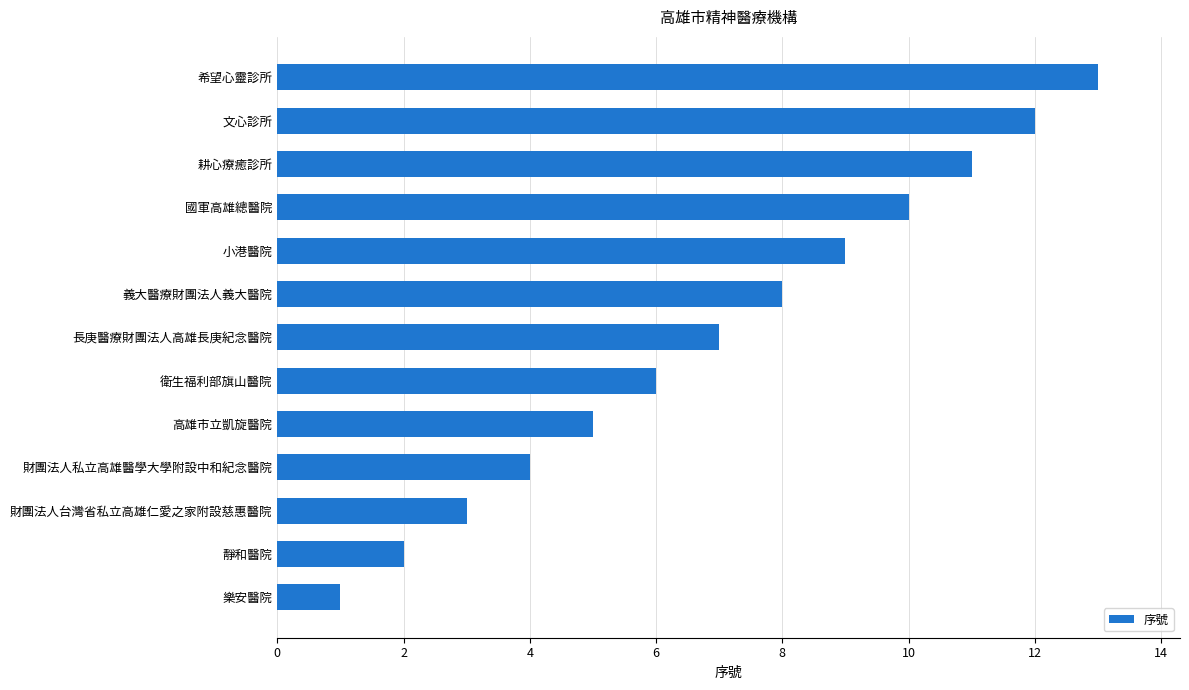

How many values are below 7?

6